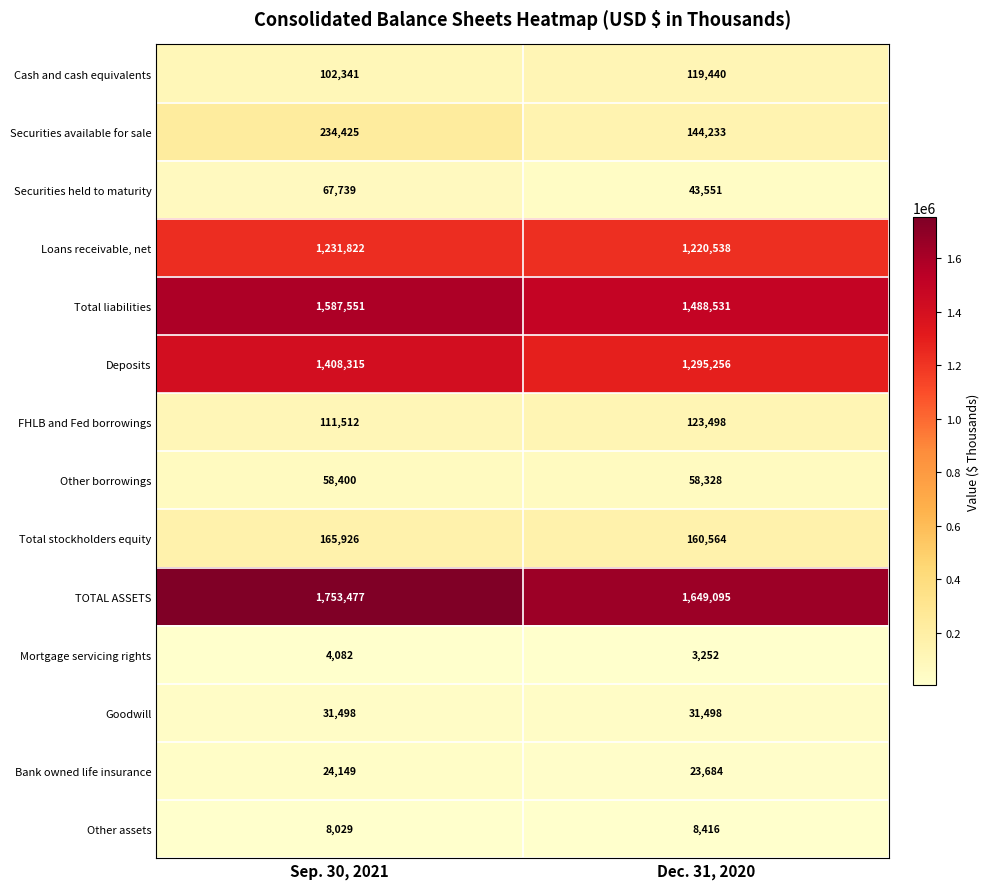

Reading right to left, what are all the values shown in this chart?

Cash and cash equivalents: Dec. 31, 2020=119440	Sep. 30, 2021=102341
Securities available for sale: Dec. 31, 2020=144233	Sep. 30, 2021=234425
Securities held to maturity: Dec. 31, 2020=43551	Sep. 30, 2021=67739
Loans receivable, net: Dec. 31, 2020=1220538	Sep. 30, 2021=1231822
Total liabilities: Dec. 31, 2020=1488531	Sep. 30, 2021=1587551
Deposits: Dec. 31, 2020=1295256	Sep. 30, 2021=1408315
FHLB and Fed borrowings: Dec. 31, 2020=123498	Sep. 30, 2021=111512
Other borrowings: Dec. 31, 2020=58328	Sep. 30, 2021=58400
Total stockholders equity: Dec. 31, 2020=160564	Sep. 30, 2021=165926
TOTAL ASSETS: Dec. 31, 2020=1649095	Sep. 30, 2021=1753477
Mortgage servicing rights: Dec. 31, 2020=3252	Sep. 30, 2021=4082
Goodwill: Dec. 31, 2020=31498	Sep. 30, 2021=31498
Bank owned life insurance: Dec. 31, 2020=23684	Sep. 30, 2021=24149
Other assets: Dec. 31, 2020=8416	Sep. 30, 2021=8029